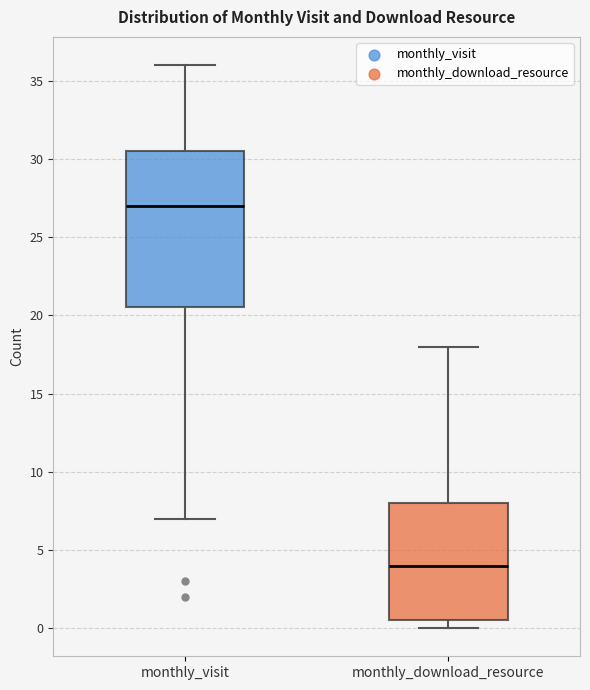

Which box's median line is the lowest?

monthly_download_resource